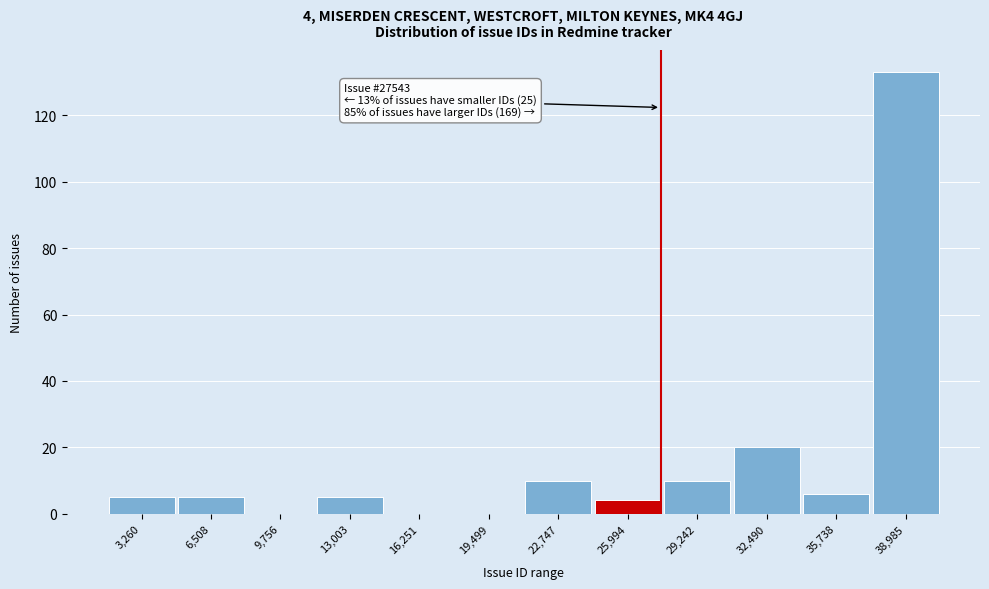

Over which range of the x-axis is the bar tallest?

37500 to 40500